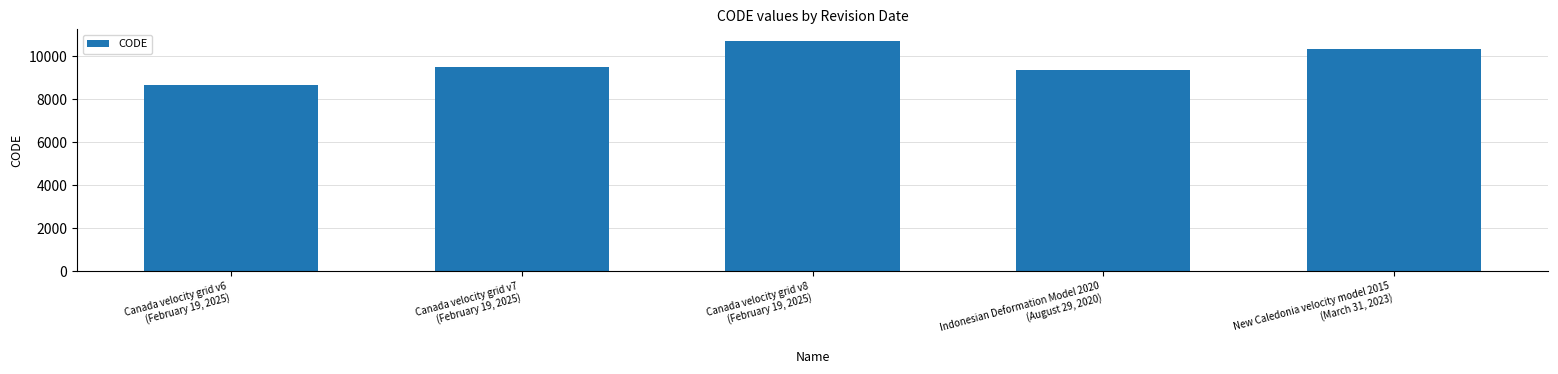

What is the minimum value shown in the chart?

8676